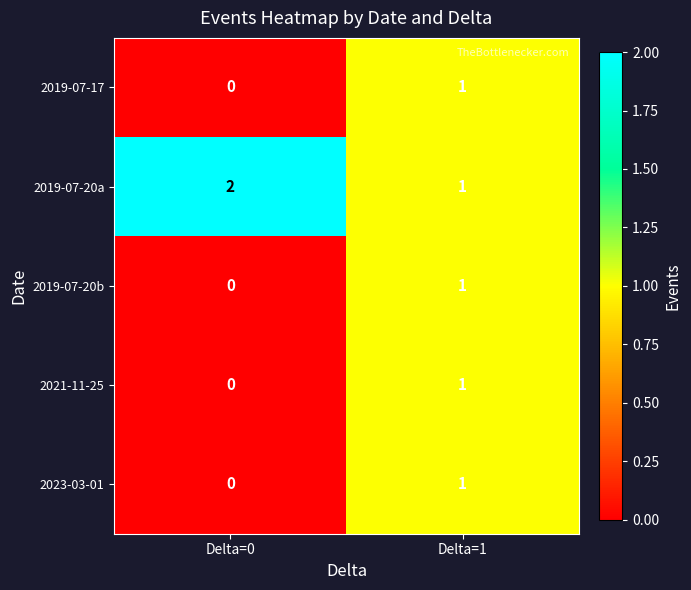

What is the spread (max minus min) of values at Delta=0?

2